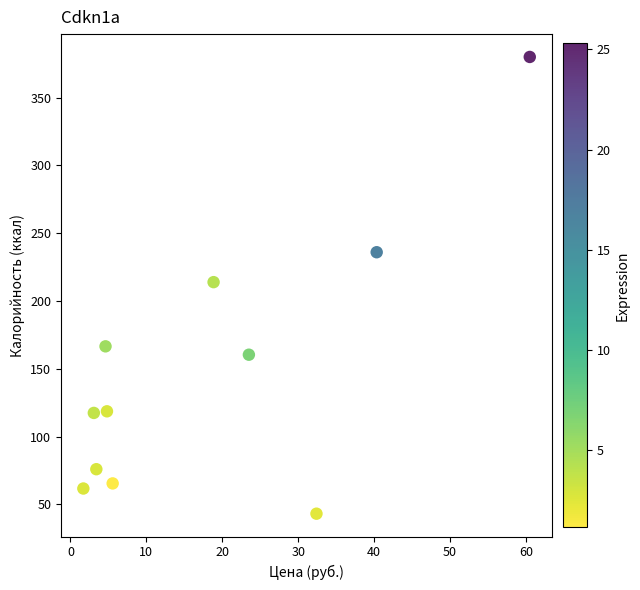

What is the range of Y values (max minus min)?

336.8